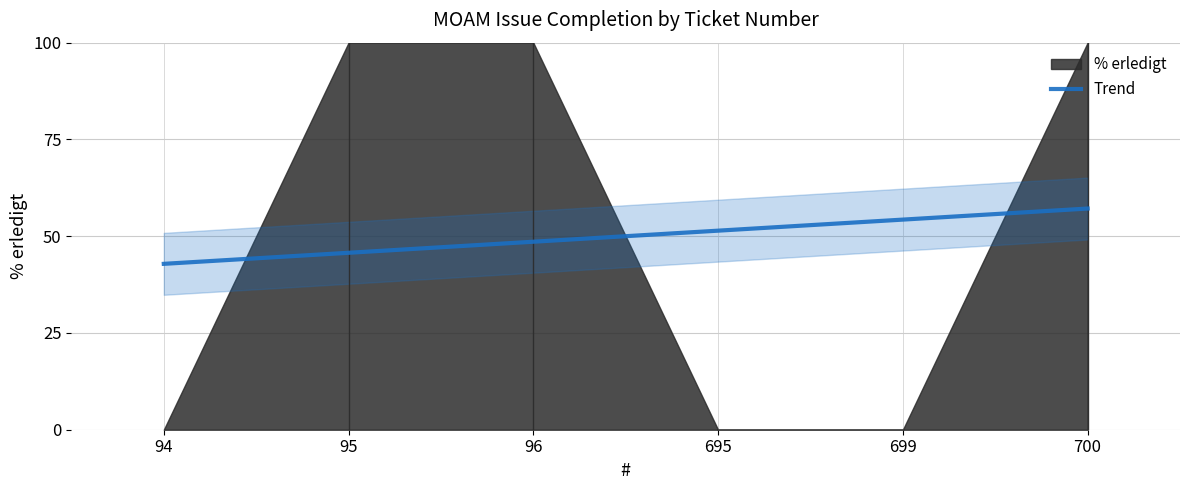

How many interior local peaks (higher than both neighbors) does the data have?

1